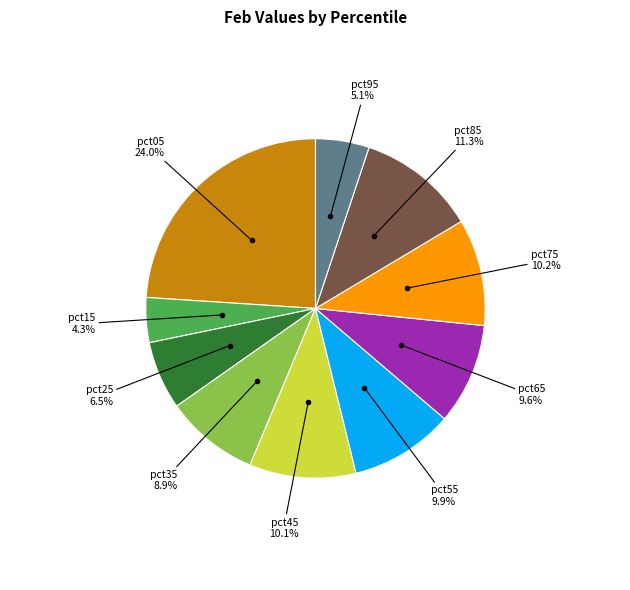

Is there any slice that represents more than half of the pie?

No